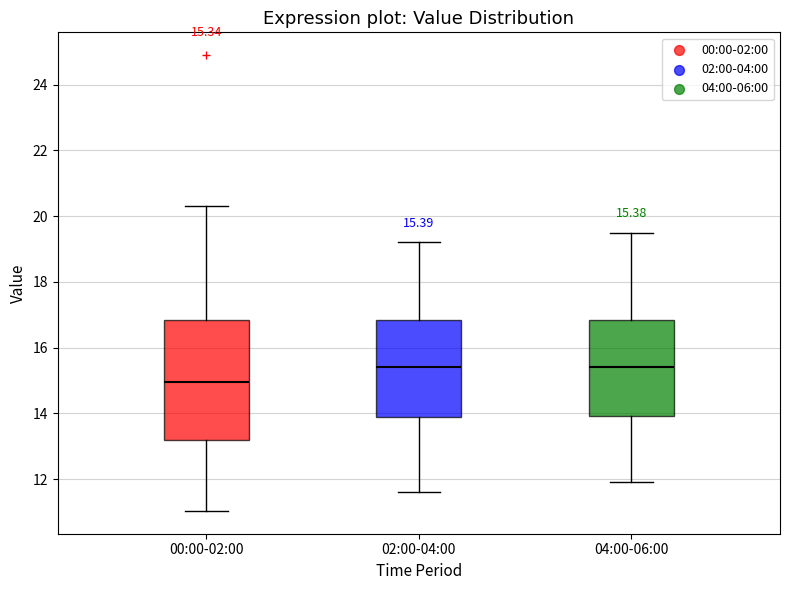

Comparing the boxes themselves (not the whiskers), which one is the tallest?

00:00-02:00